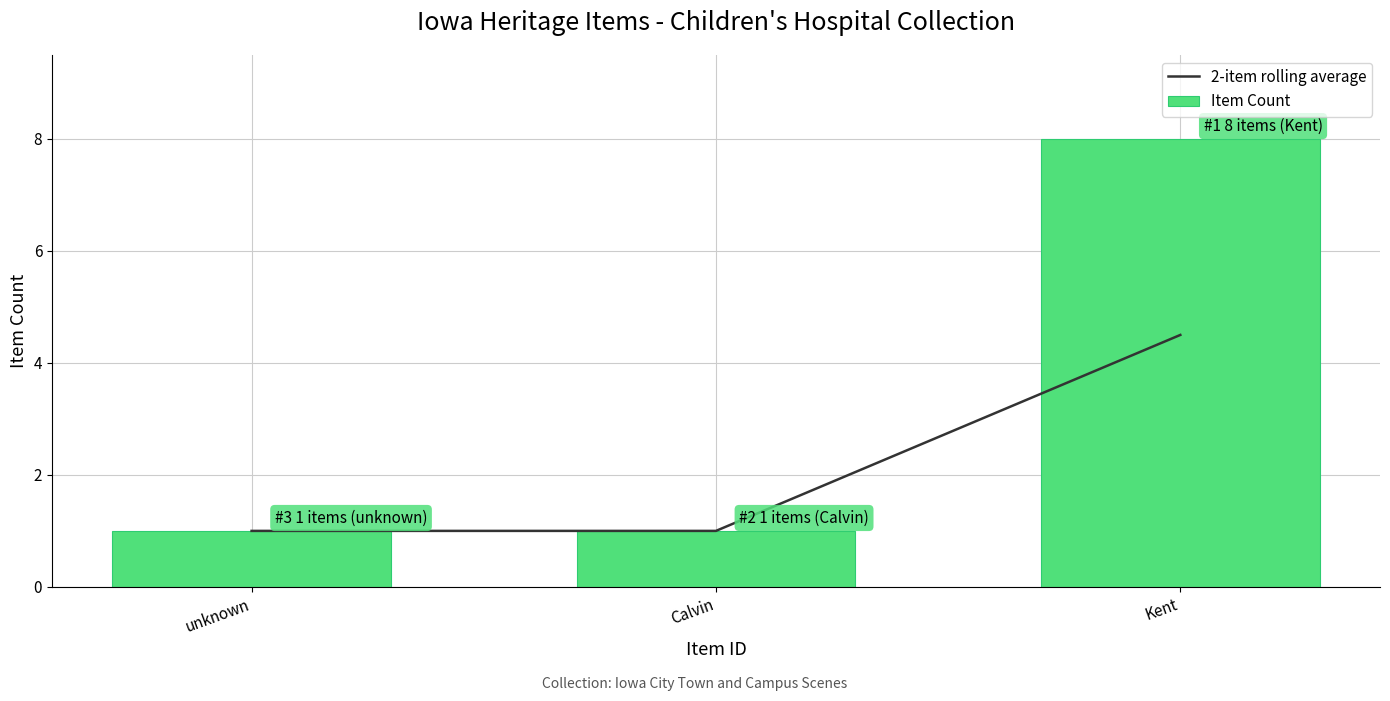

What is the average value of the 2-item rolling average series?

2.2